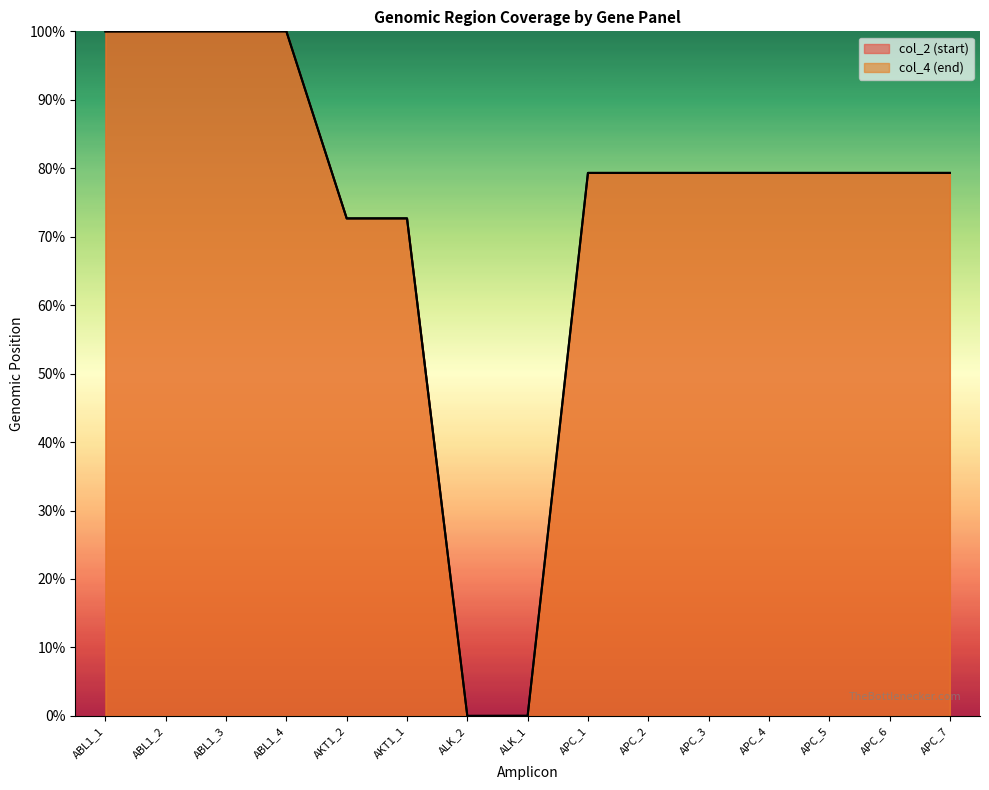

What is the label of the 2nd point from the left?

ABL1_2